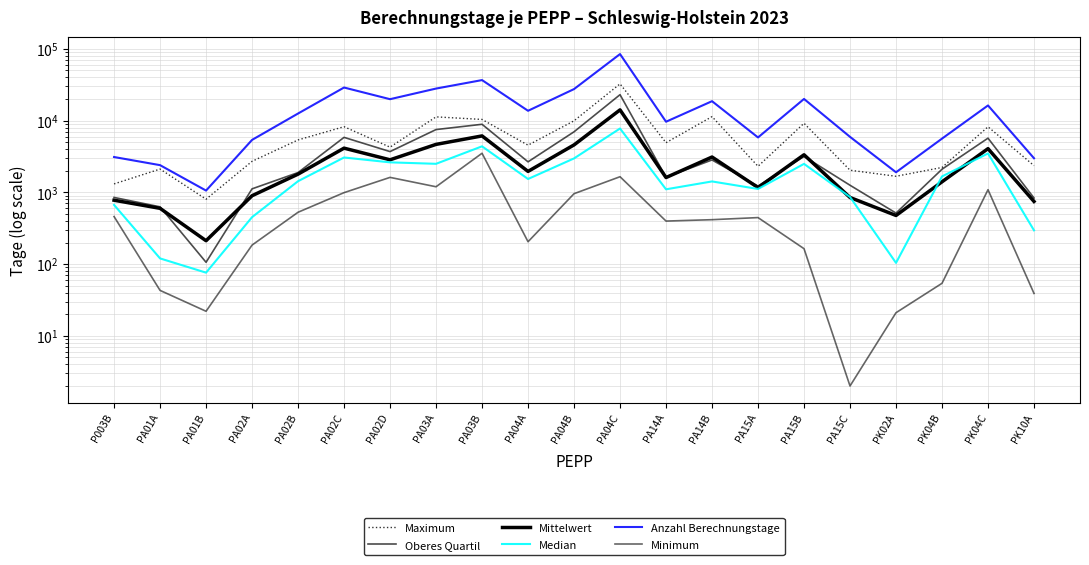

What position from the right is PA02C?

16